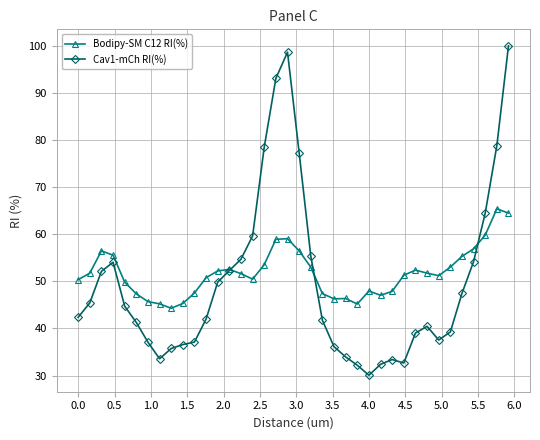

What is the value of the Bodipy-SM C12 RI(%) point at the 34th from the left?

55.3